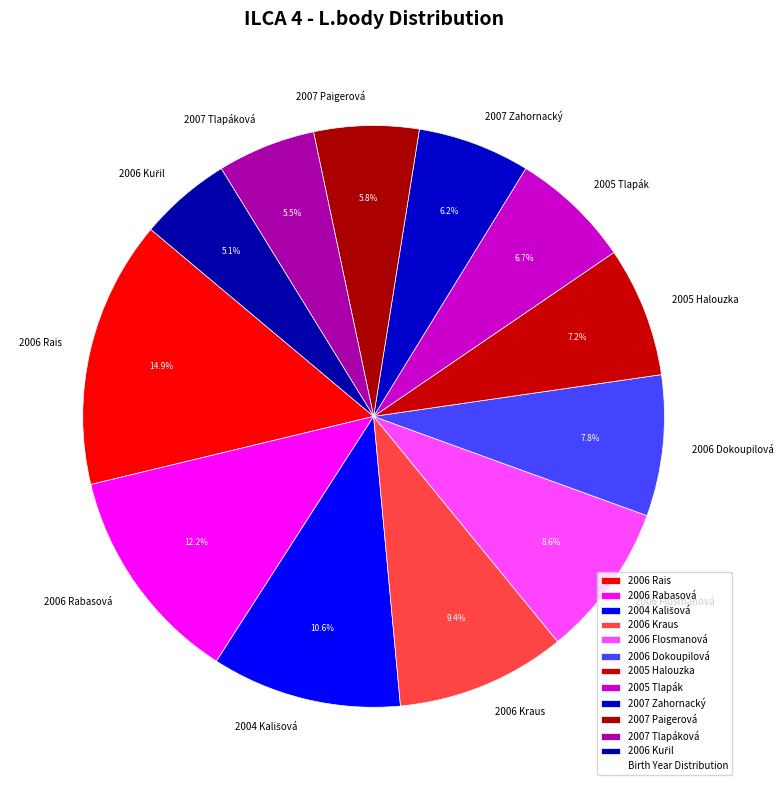

Which slice is the largest?

2006 Rais